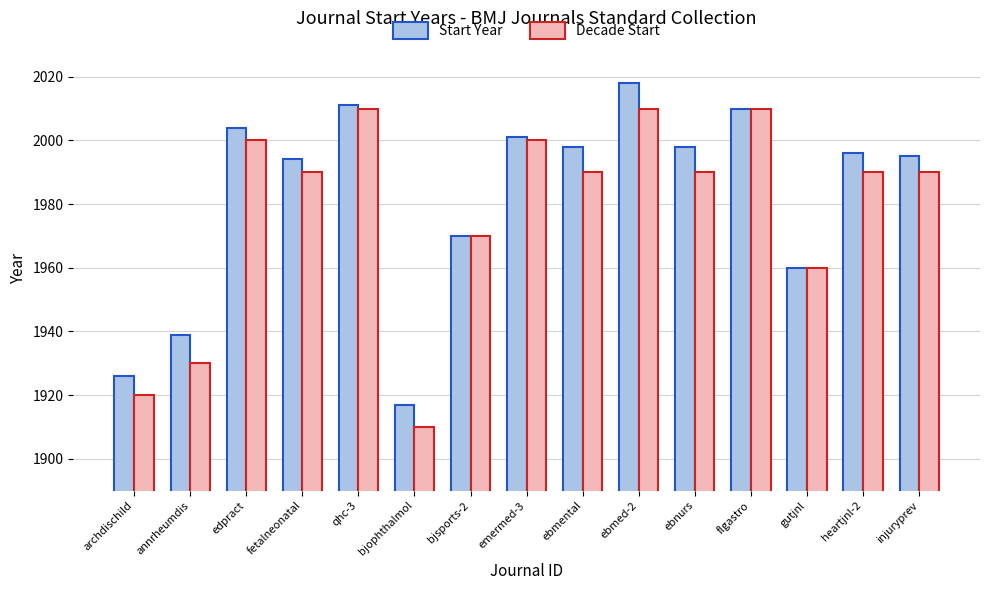

What is the difference between the Start Year values at edpract and qhc-3?

7